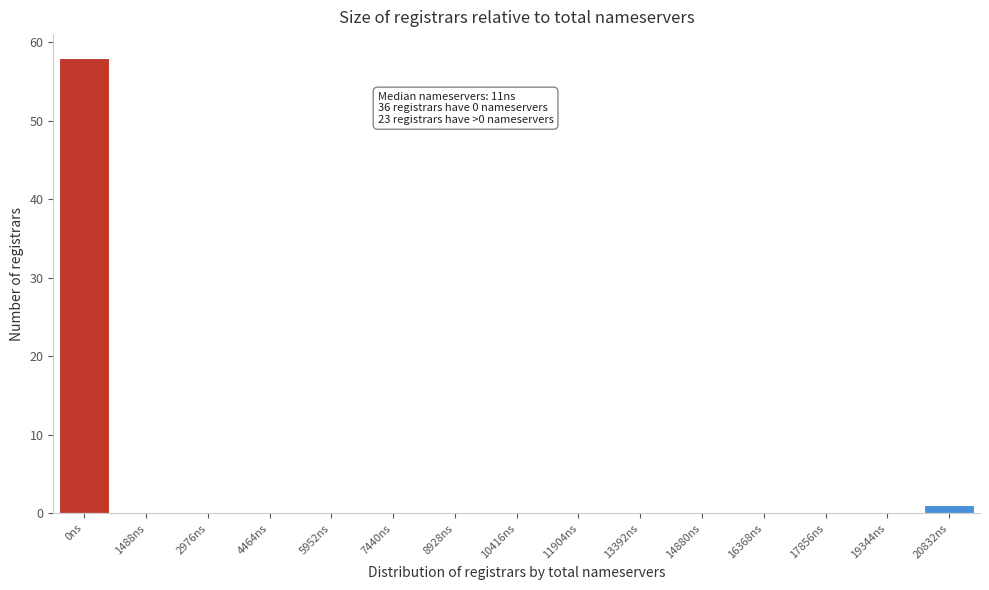

Reading left to right, transcribe all the data shown in this chart.

0ns=58	1488ns=0	2976ns=0	4464ns=0	5952ns=0	7440ns=0	8928ns=0	10416ns=0	11904ns=0	13392ns=0	14880ns=0	16368ns=0	17856ns=0	19344ns=0	20832ns=1